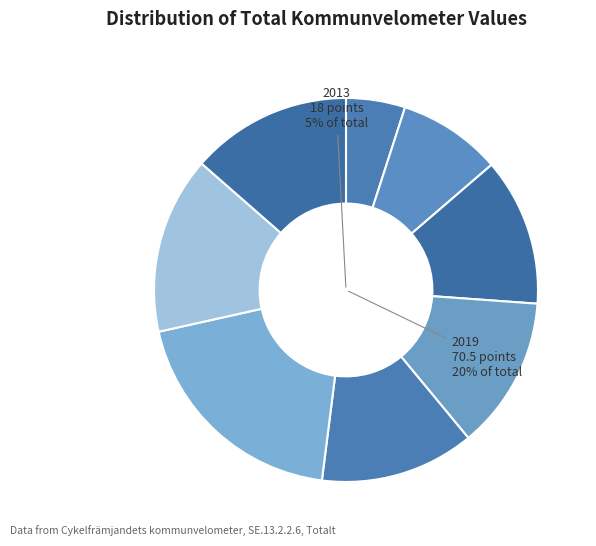

Is it true that 2019 is 33% of the pie?

False